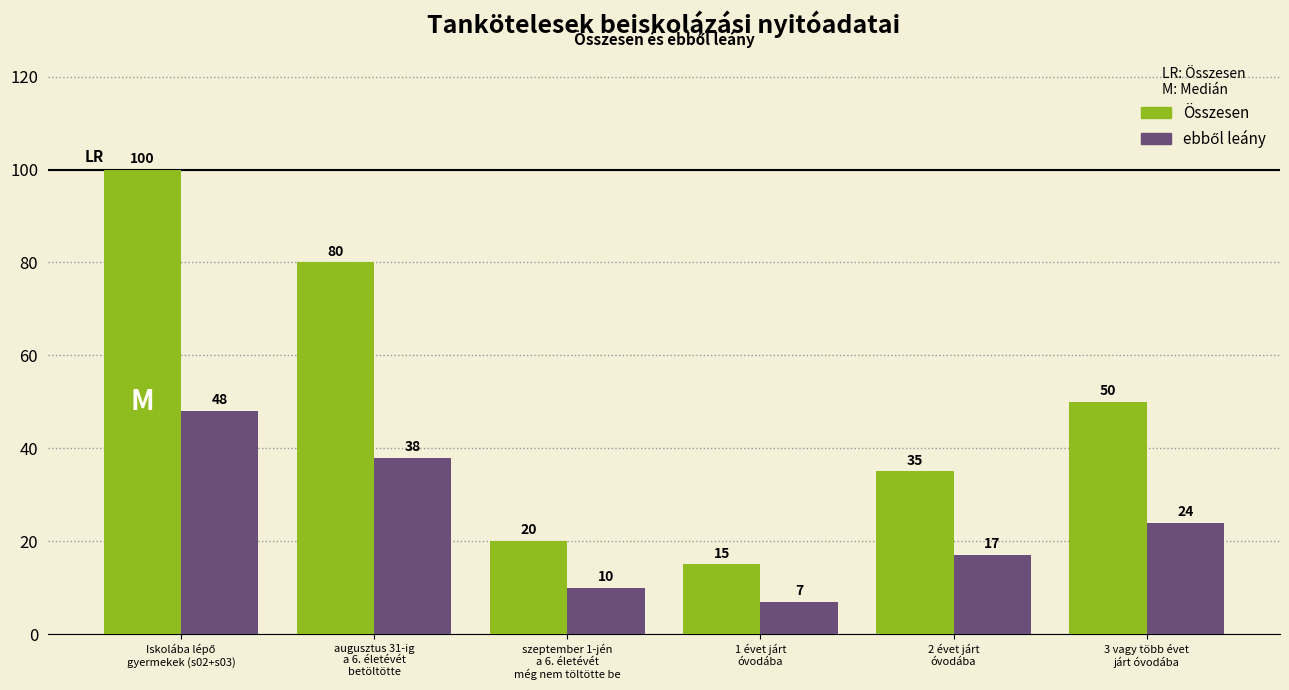

What is the average value of the Összesen series?

50